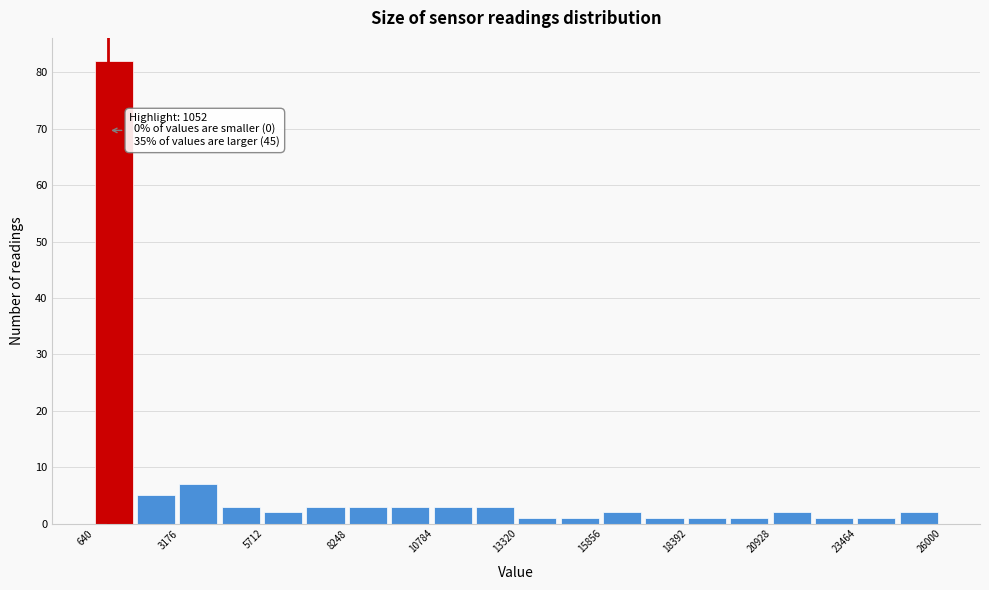

Around what value on the x-axis is the tallest bar? Give the approximate position of its centre, as read against the axis.

1000